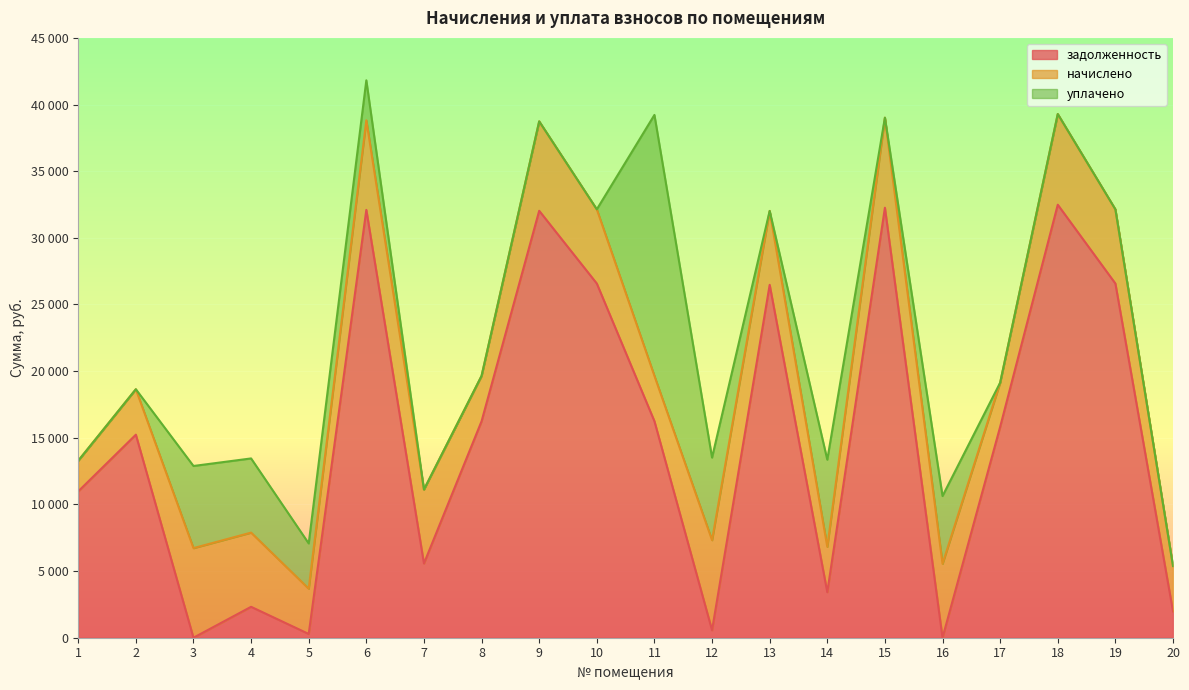

What is the value of the уплачено point at the 14th from the left?

6536.2